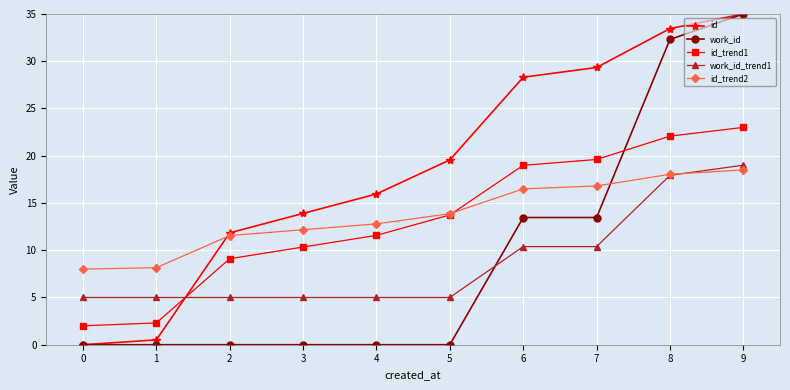

Reading left to right, extract all data points from this chart.

id: 0.0	0.5	11.8	13.9	16.0	19.6	28.3	29.3	33.5	35.0
work_id: 0.0	0.0	0.0	0.0	0.0	0.0	13.5	13.5	32.3	35.0
id_trend1: 2.0	2.3	9.1	10.3	11.6	13.7	19.0	19.6	22.1	23.0
work_id_trend1: 5.0	5.0	5.0	5.0	5.0	5.0	10.4	10.4	17.9	19.0
id_trend2: 8.0	8.2	11.6	12.2	12.8	13.9	16.5	16.8	18.0	18.5